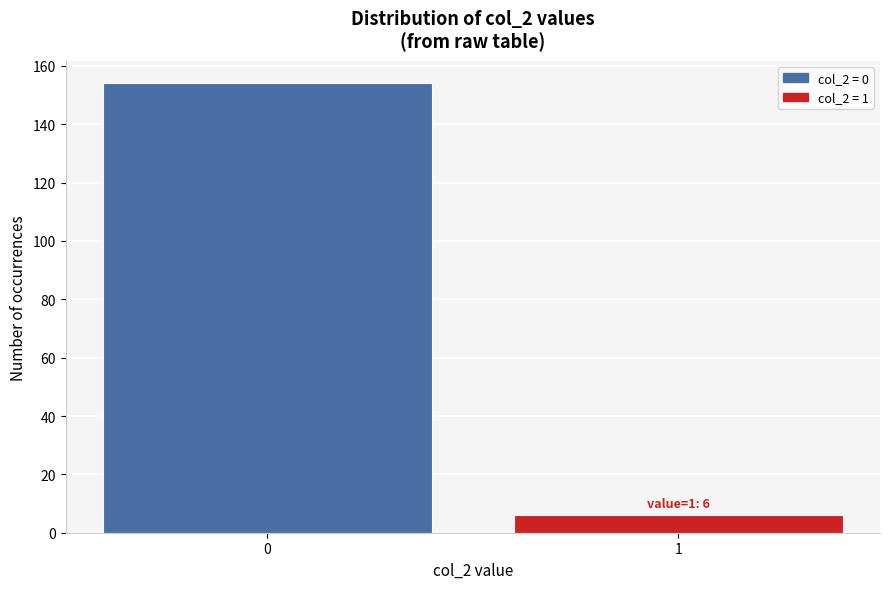

Reading right to left, transcribe all the data shown in this chart.

6	154